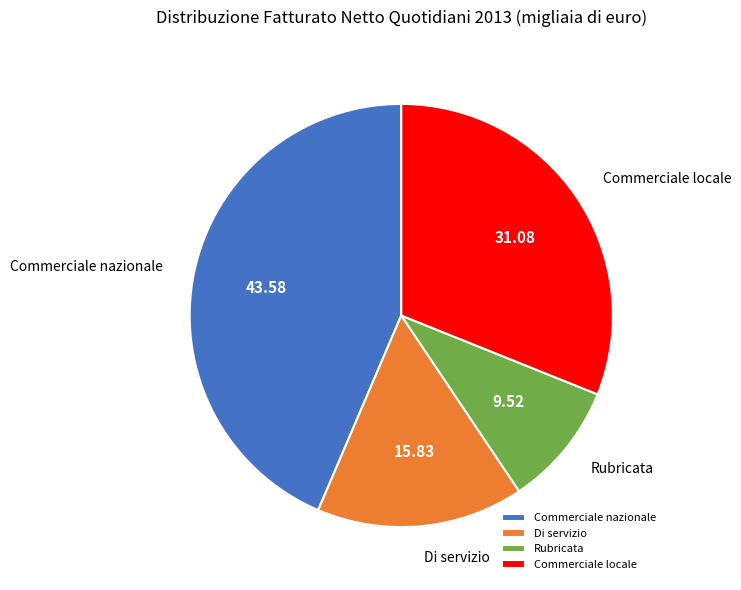

Do Rubricata and Commerciale locale together represent more than half of the pie?

No